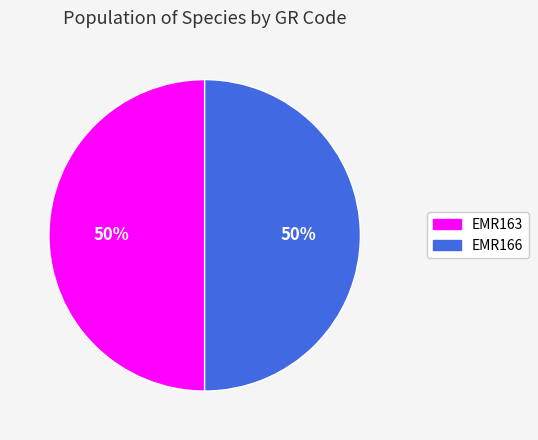

How many slices are in this pie chart?

2